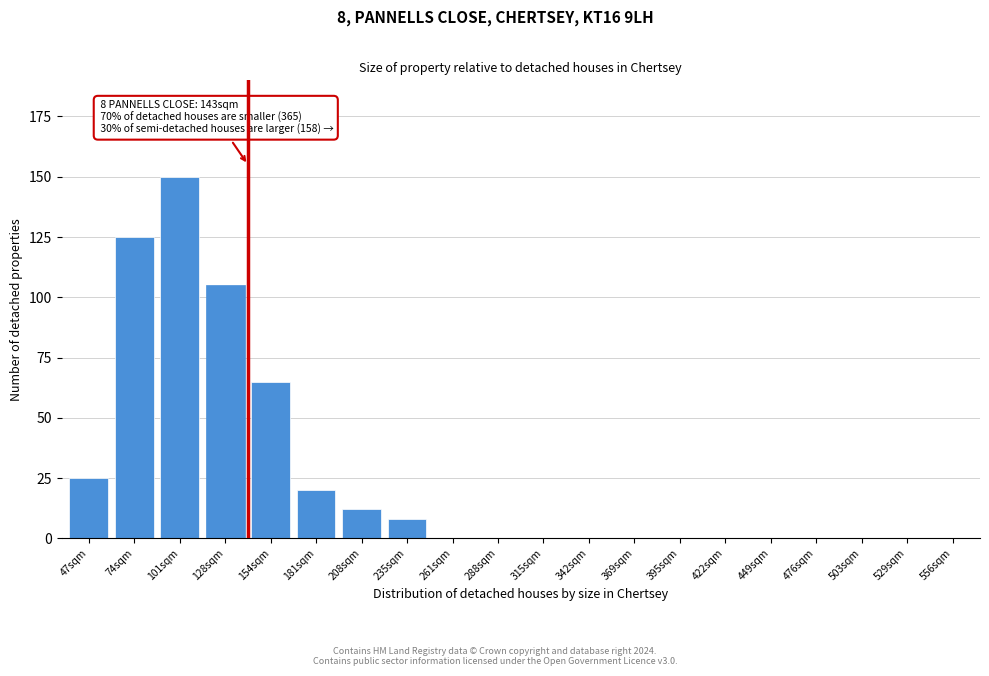

Reading left to right, transcribe all the data shown in this chart.

47sqm=25	74sqm=125	101sqm=150	128sqm=105	154sqm=65	181sqm=20	208sqm=12	235sqm=8	261sqm=0	288sqm=0	315sqm=0	342sqm=0	369sqm=0	395sqm=0	422sqm=0	449sqm=0	476sqm=0	503sqm=0	529sqm=0	556sqm=0